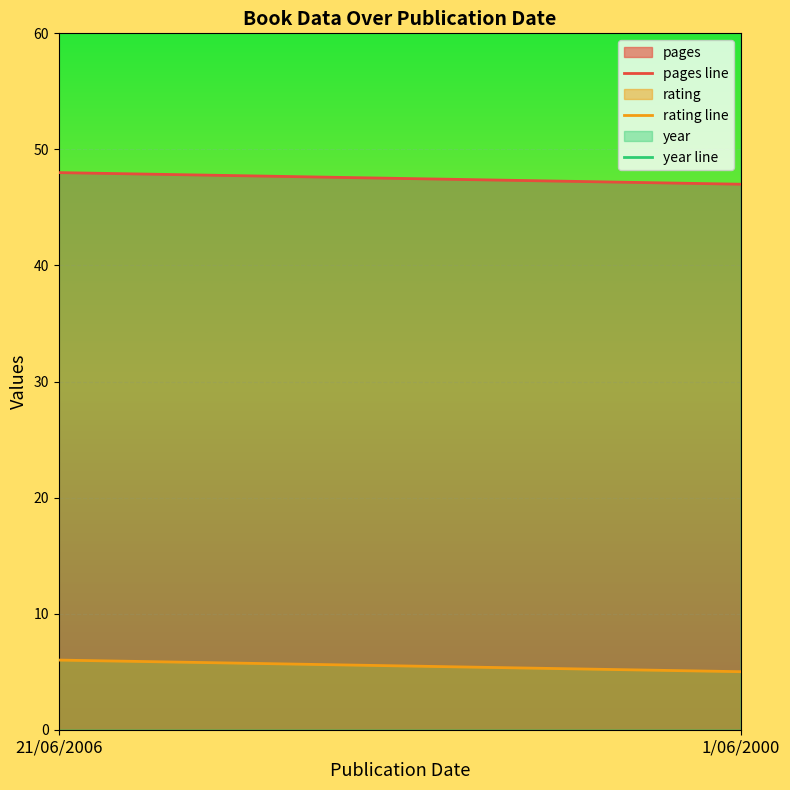

What position from the right is 1/06/2000?

1